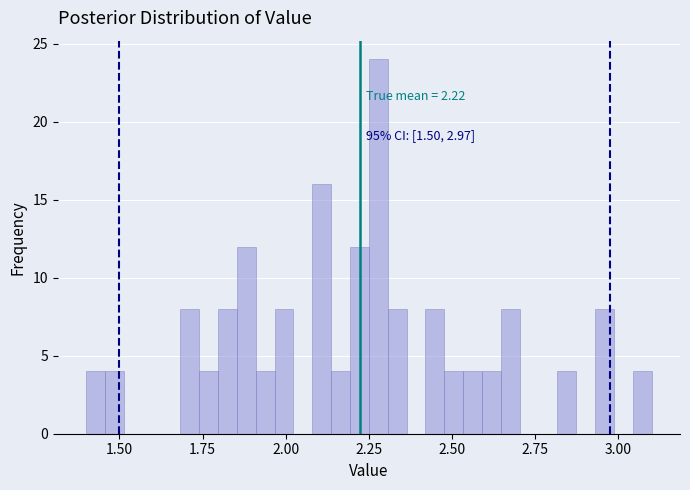

Around what value on the x-axis is the tallest bar? Give the approximate position of its centre, as read against the axis.

2.30